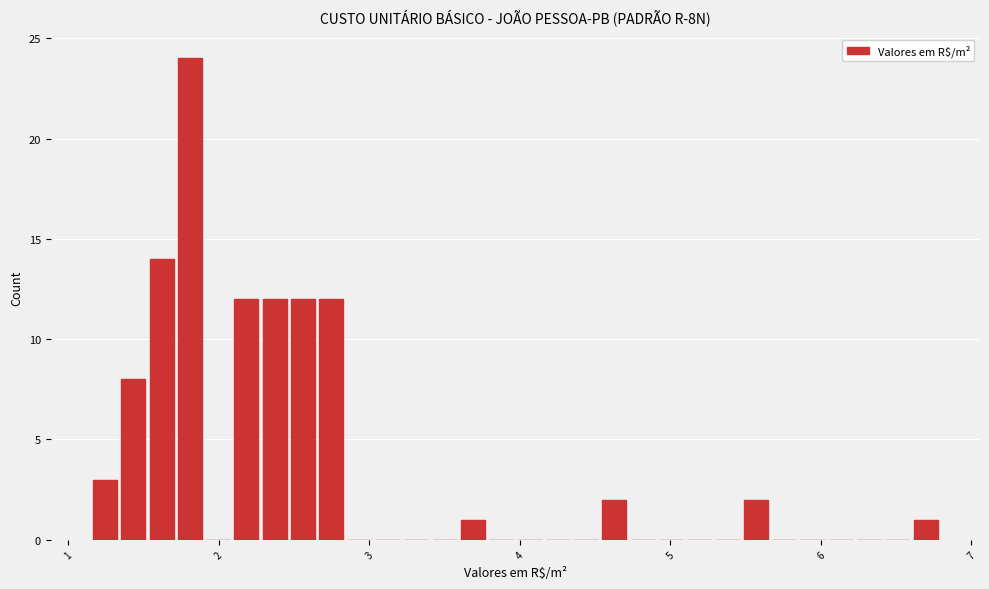

Around what value on the x-axis is the tallest bar? Give the approximate position of its centre, as read against the axis.

1.8